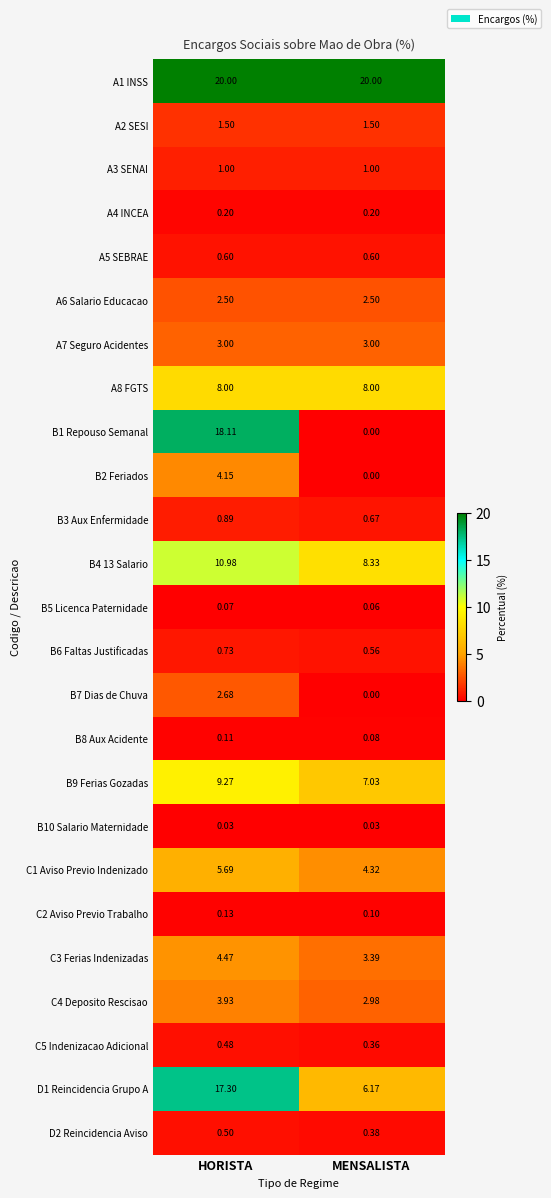

At how many categories does at least one series exceed 16?

2